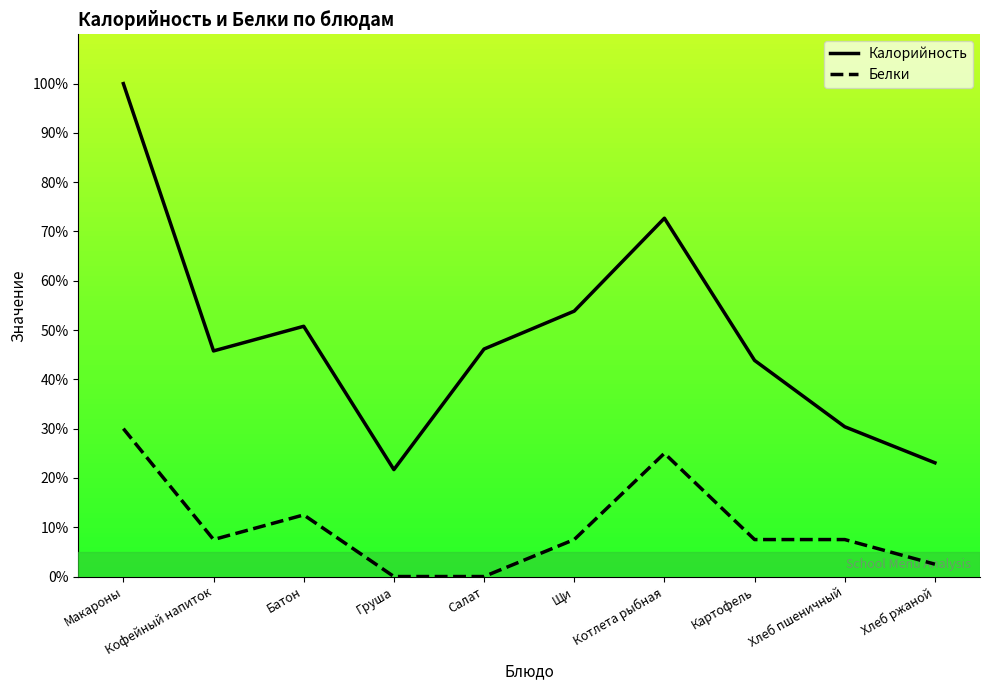

What is the label of the 5th point from the right?

Щи